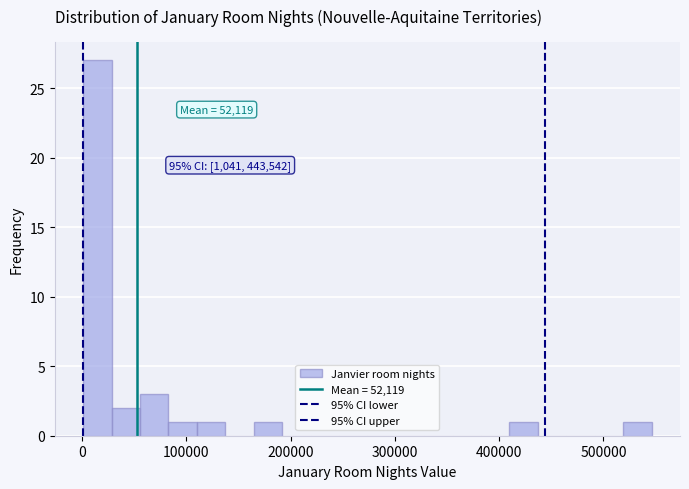

Read against the x-axis, roughly where is the centre of the tallest bar?

10000